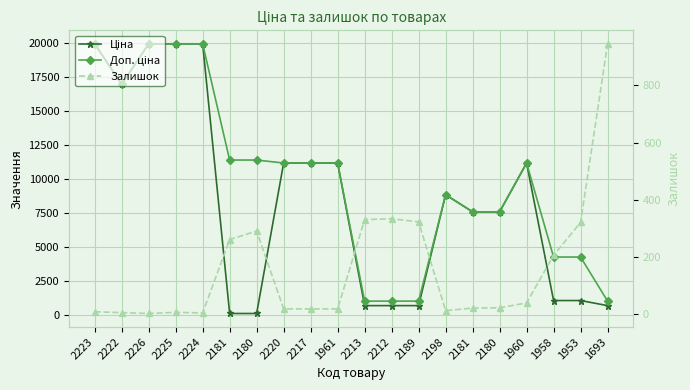

What is the approximate value of Залишок at 2220?

17.0